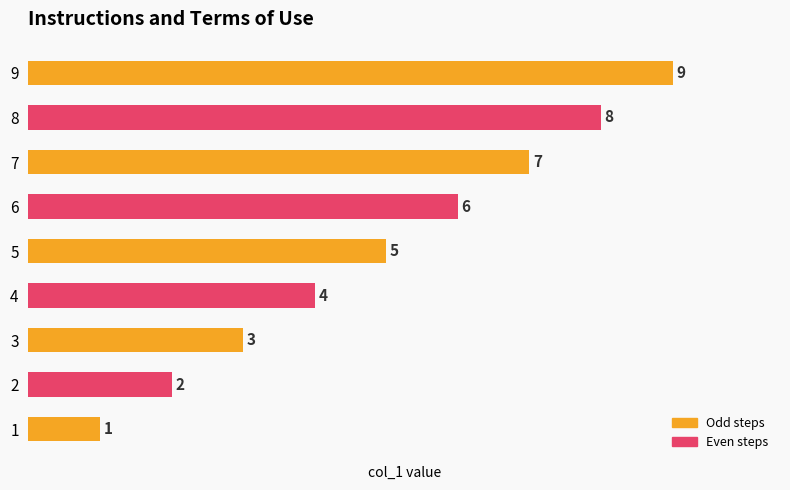

What is the average value?

5